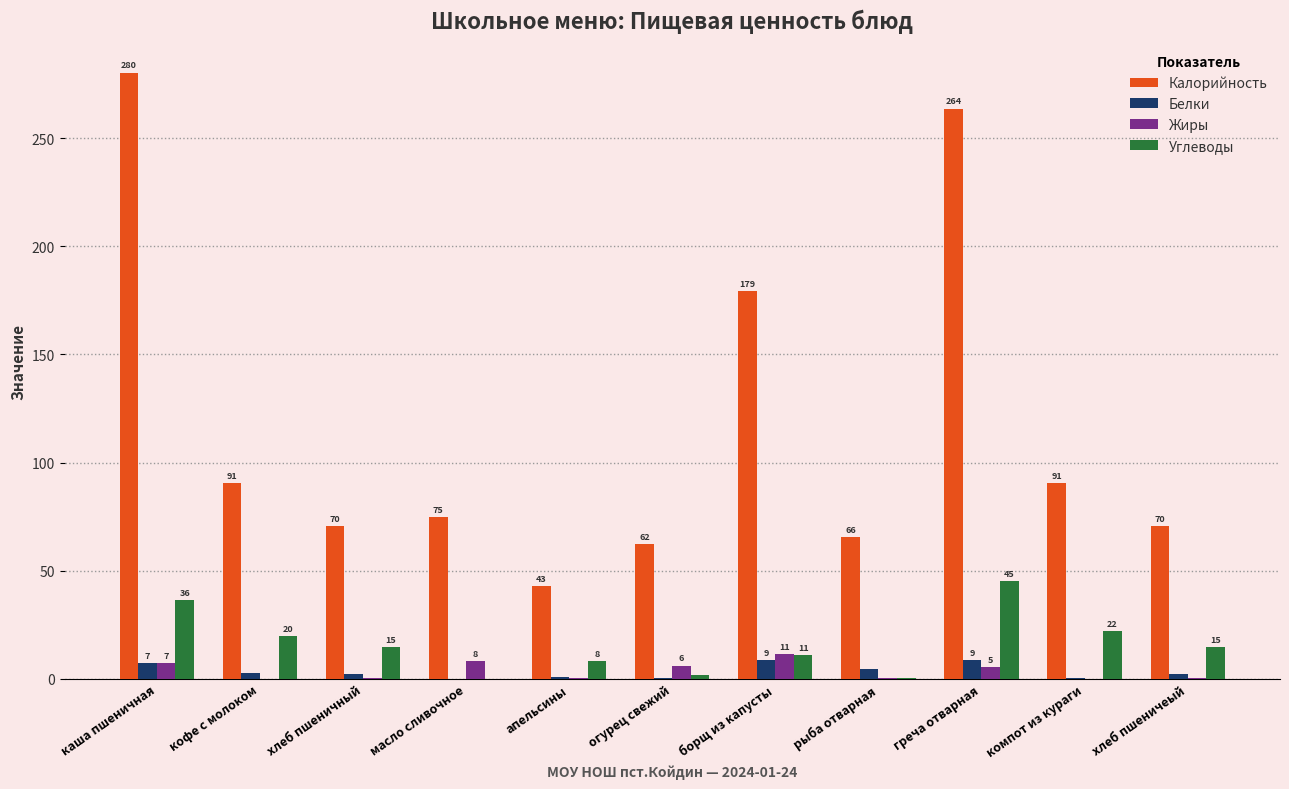

Are the bars horizontal?

No